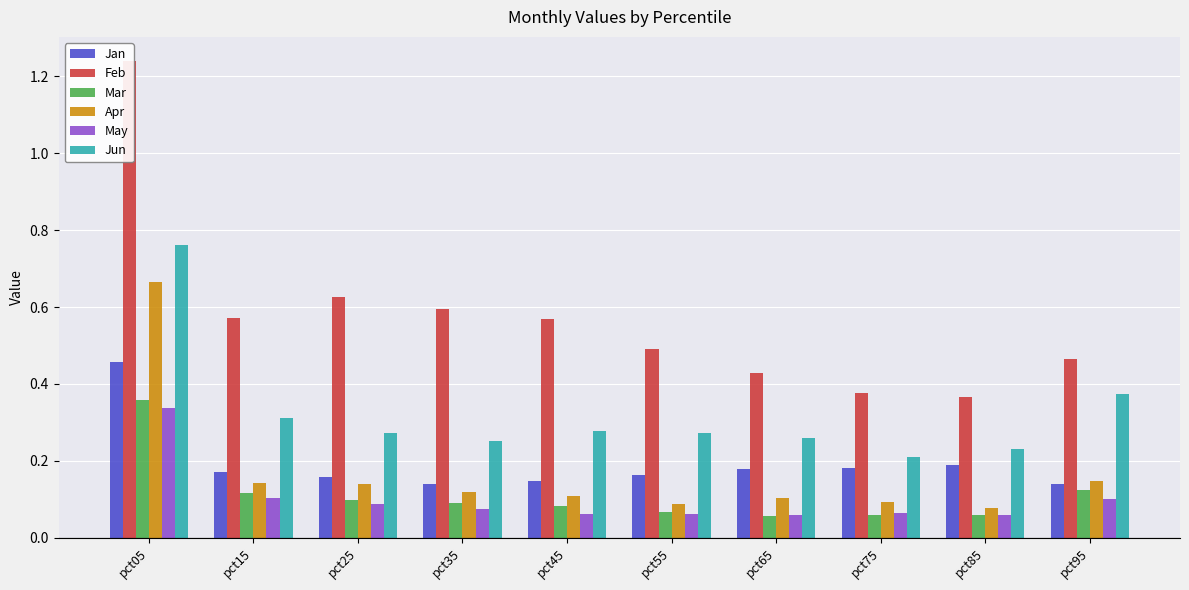

What is the value of the Mar bar at the 9th from the left?

0.1